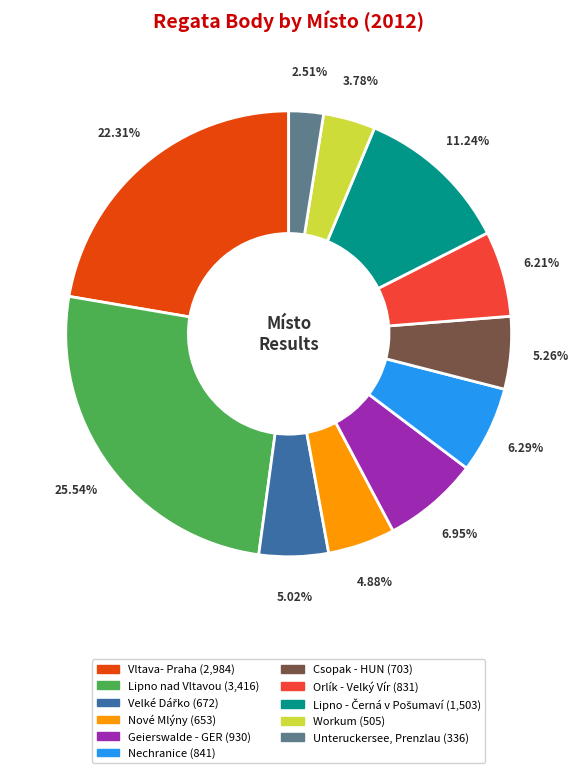

Does any single category account for the majority?

No